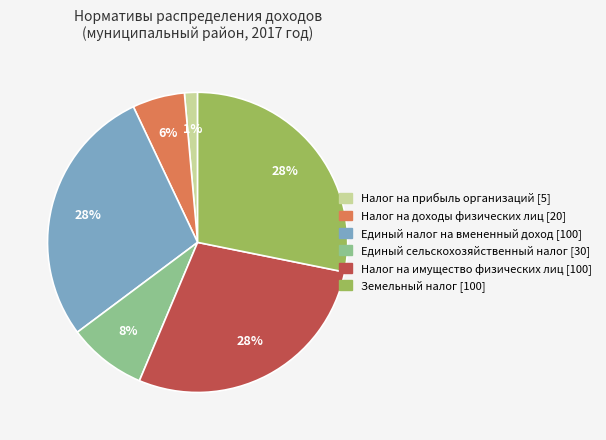

Approximately how many times larger is the value at Налог на имущество физических лиц compared to Земельный налог?

1.0